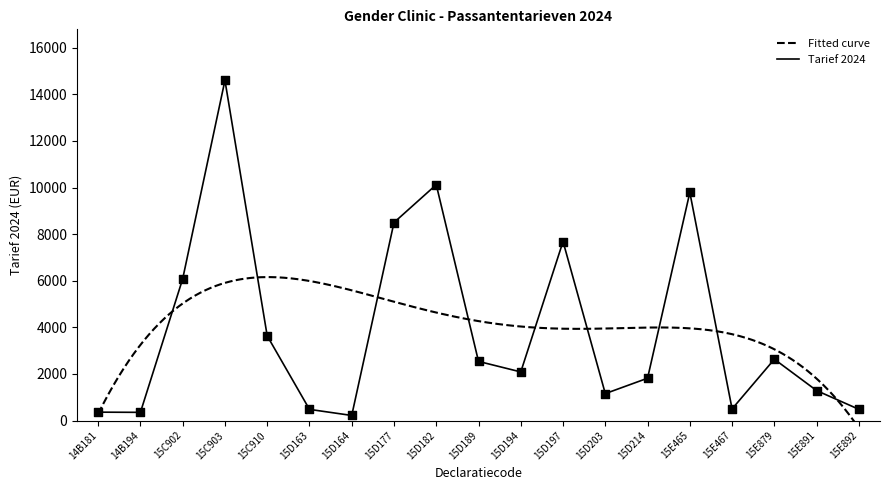

What is the ratio of the value at 15D164 to the value at 14B181?

0.6